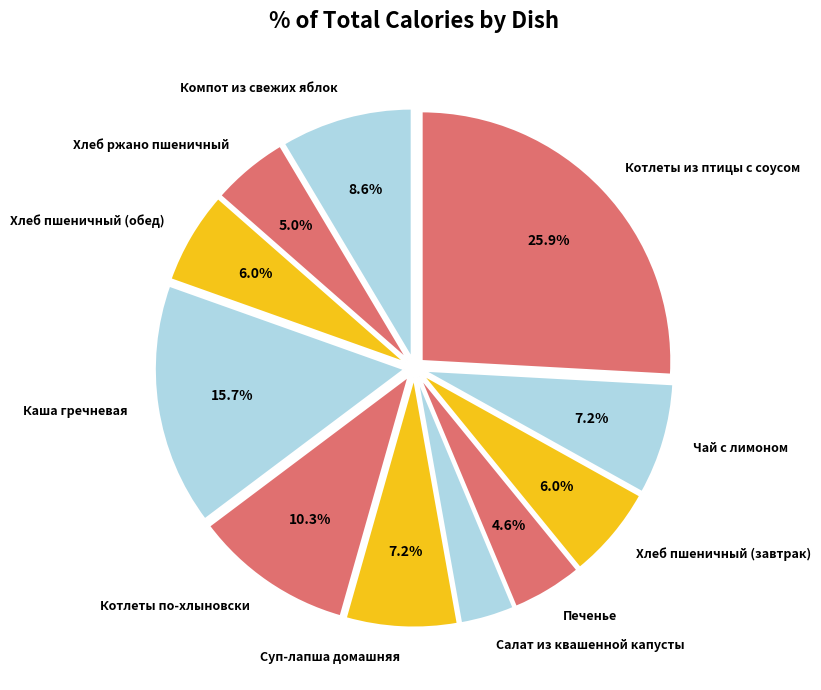

To the nearest percent, what percentage of the pie is Печенье?

5%